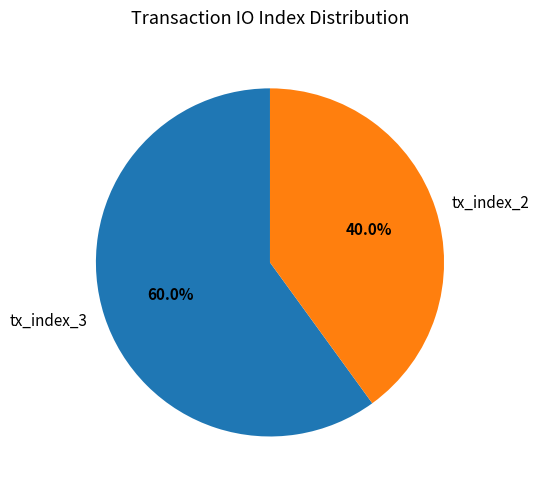

To the nearest percent, what is the difference between the largest and smallest slice percentages?

20%